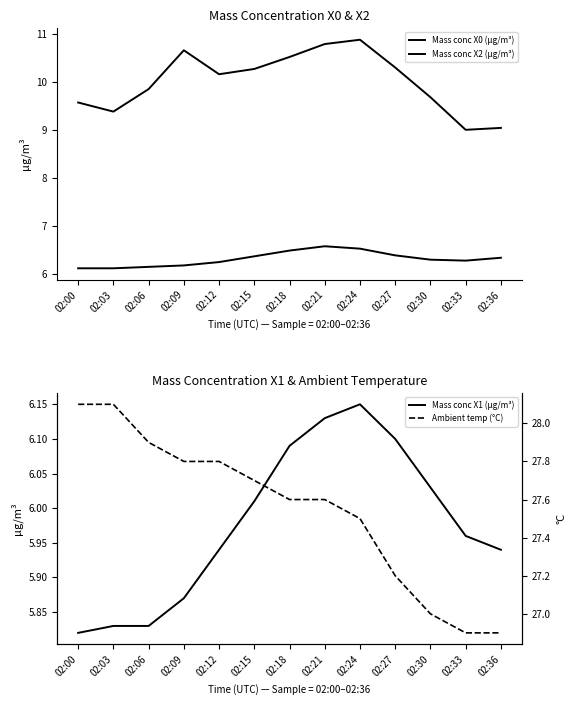

Reading left to right, extract all data points from this chart.

Mass conc X0 (μg/m³): 9.6	9.4	9.8	10.7	10.2	10.3	10.5	10.8	10.9	10.3	9.7	9.0	9.0
Mass conc X2 (μg/m³): 6.1	6.1	6.1	6.2	6.2	6.4	6.5	6.6	6.5	6.4	6.3	6.3	6.3
Mass conc X1 (μg/m³): 5.8	5.8	5.8	5.9	5.9	6.0	6.1	6.1	6.2	6.1	6.0	6.0	5.9
Ambient temp (°C): 28.1	28.1	27.9	27.8	27.8	27.7	27.6	27.6	27.5	27.2	27.0	26.9	26.9